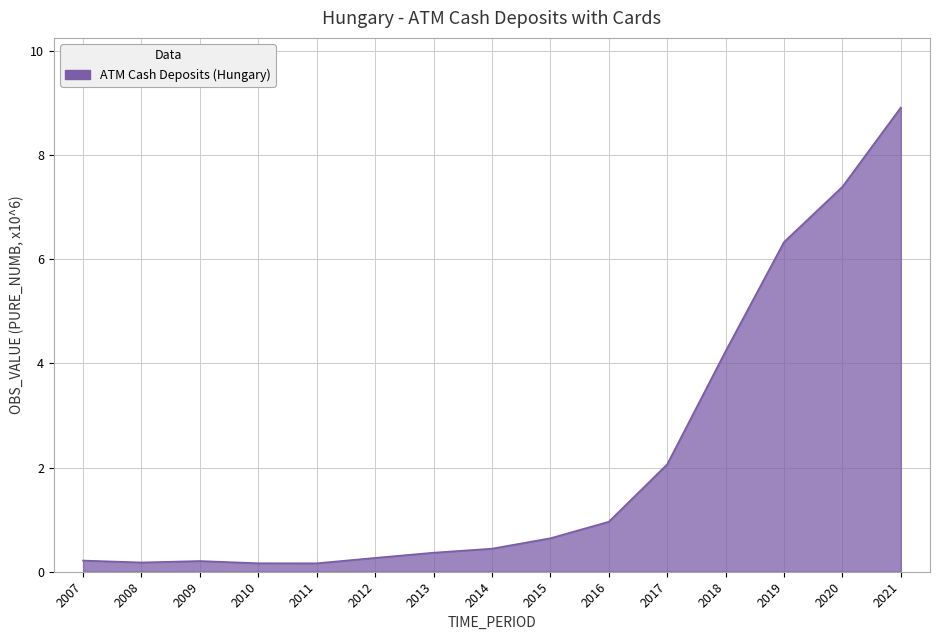

What is the change in value from 2015 to 2020?

+6.8